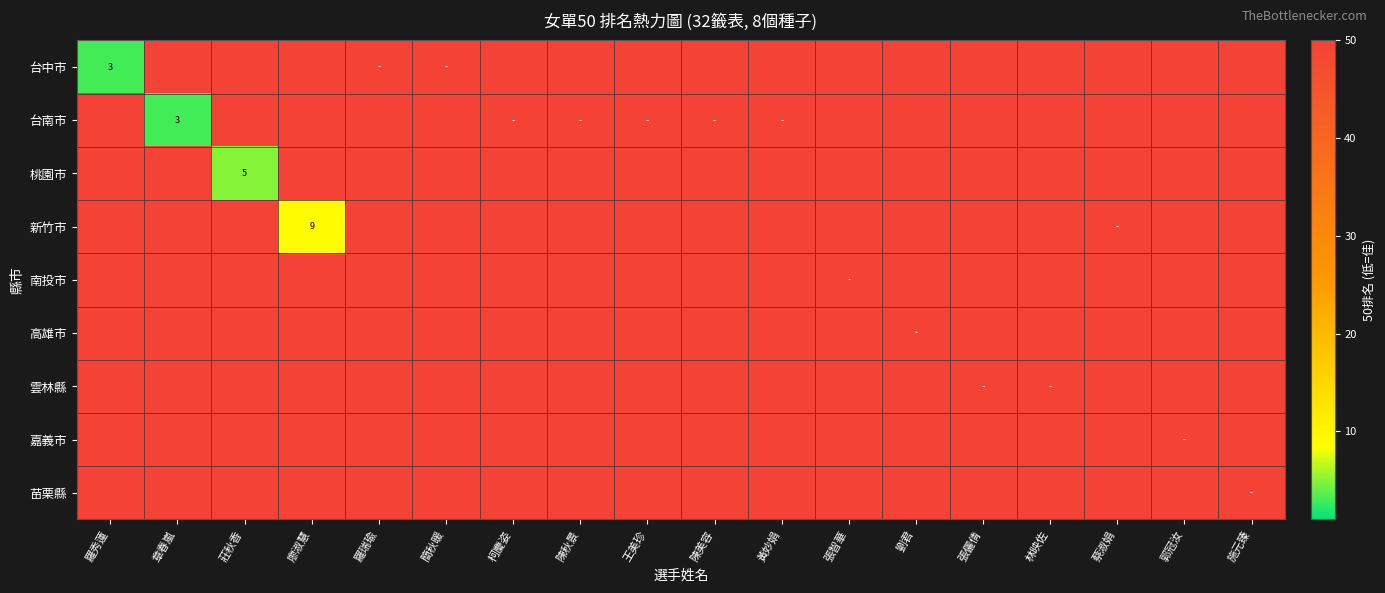

At how many categories does at least one series exceed 12?

18